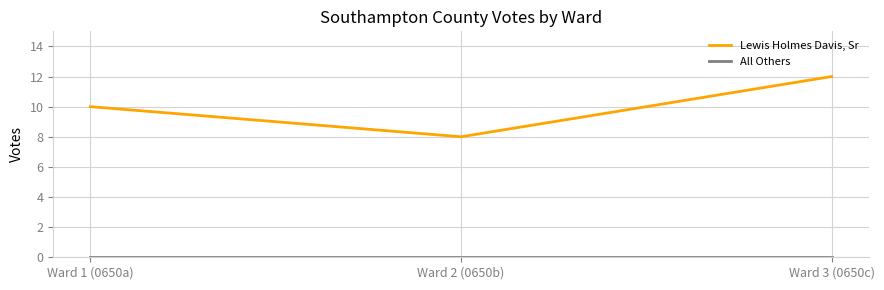

Count the number of data series in this chart.

2